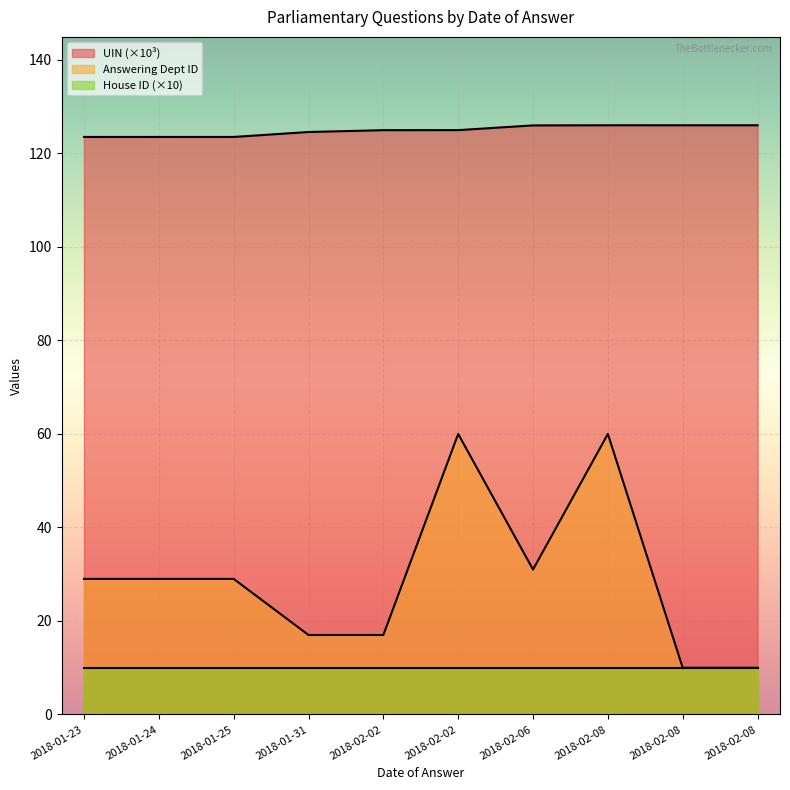

How many values in the UIN series are below 124?

3